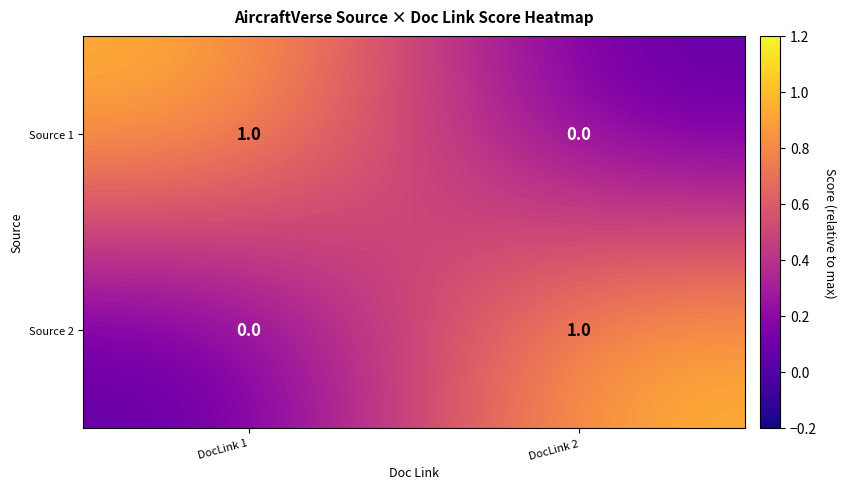

The Source 2 series shows 0 at DocLink 1. True or false?

True